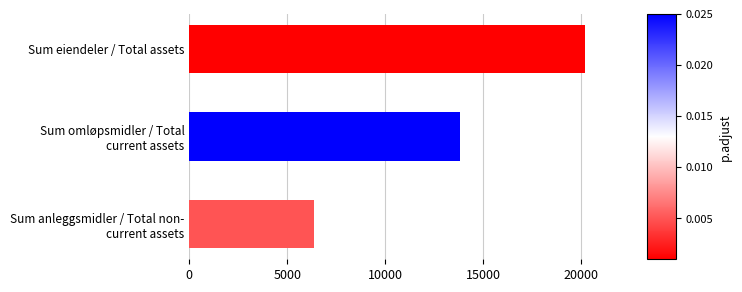

Reading bottom to top, list all the values displayed in this chart.

6391	13827	20218